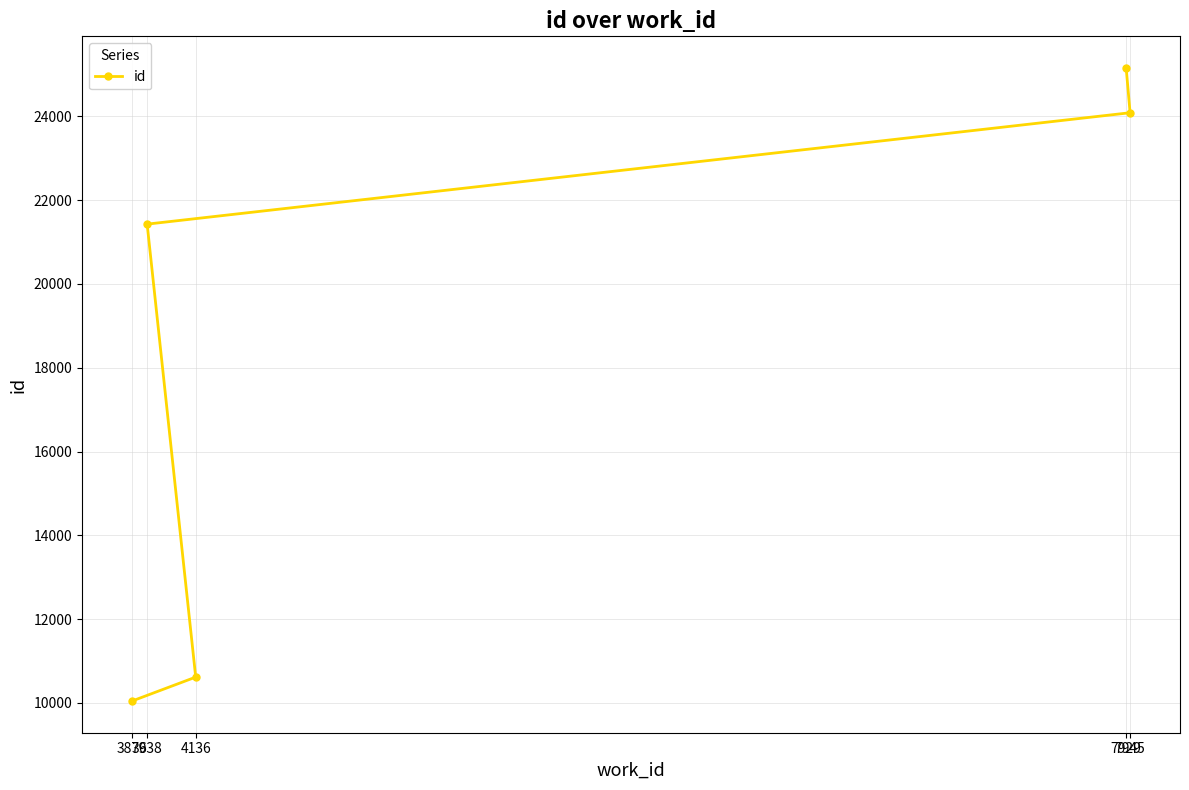

What is the label of the 2nd point from the left?

4136